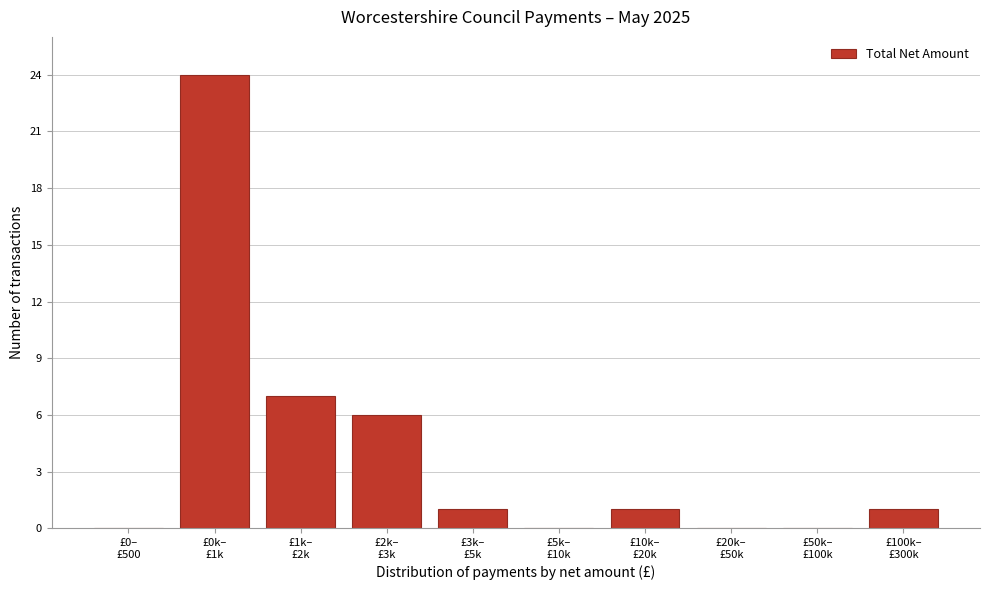

What is the maximum value shown in the chart?

24